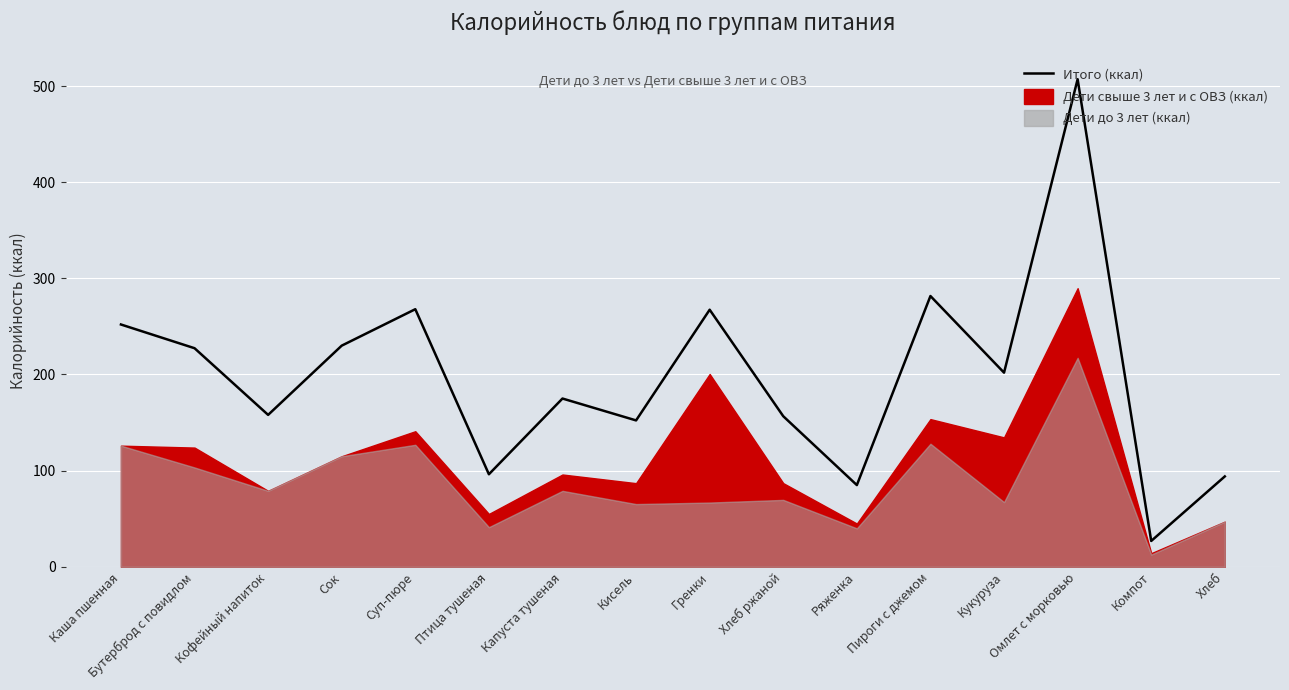

Where is the data nearest to the value 266?

Гренки